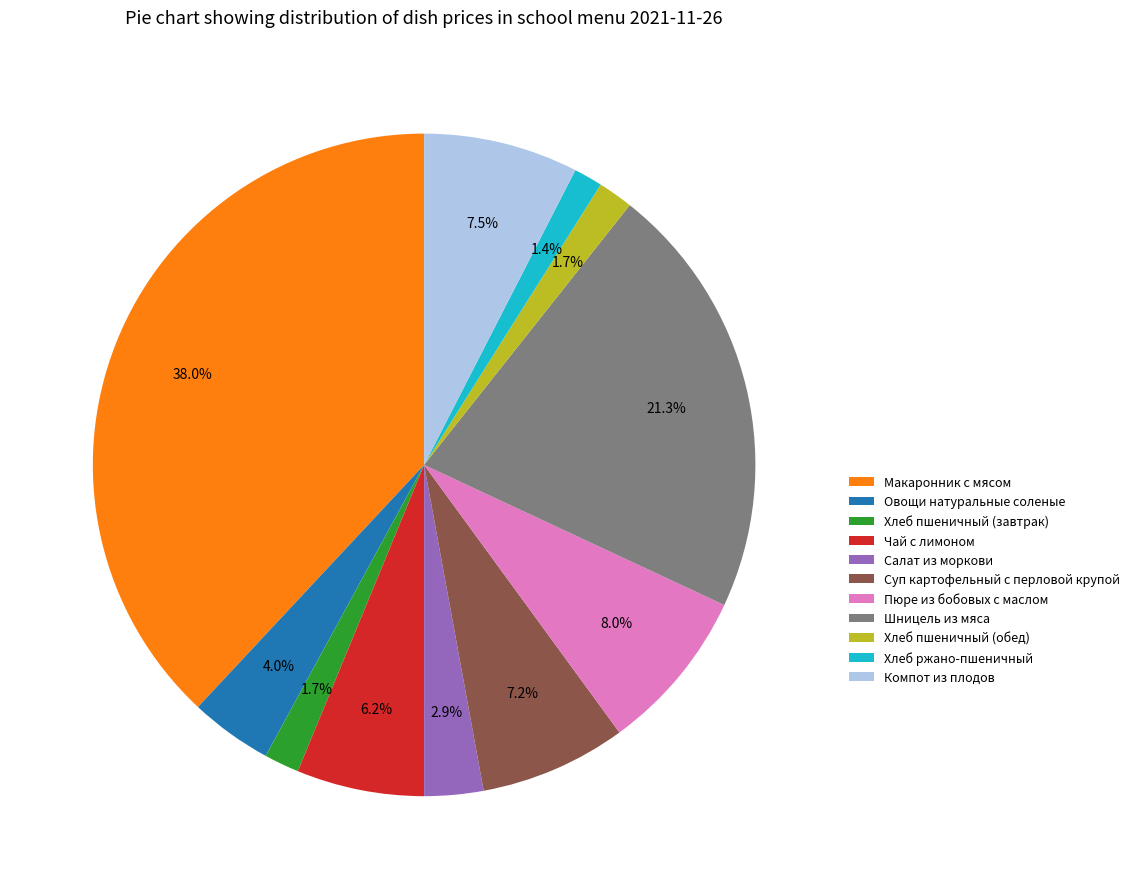

True or false: Хлеб пшеничный (обед) accounts for 13% of the total.

False